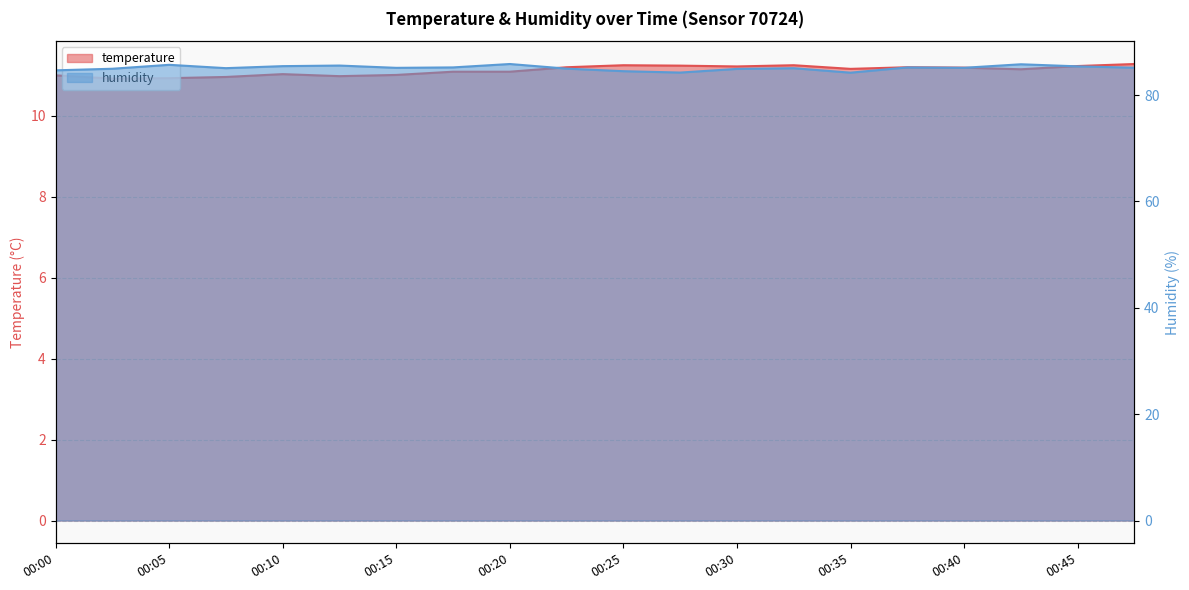

Does the chart have visible grid lines?

Yes